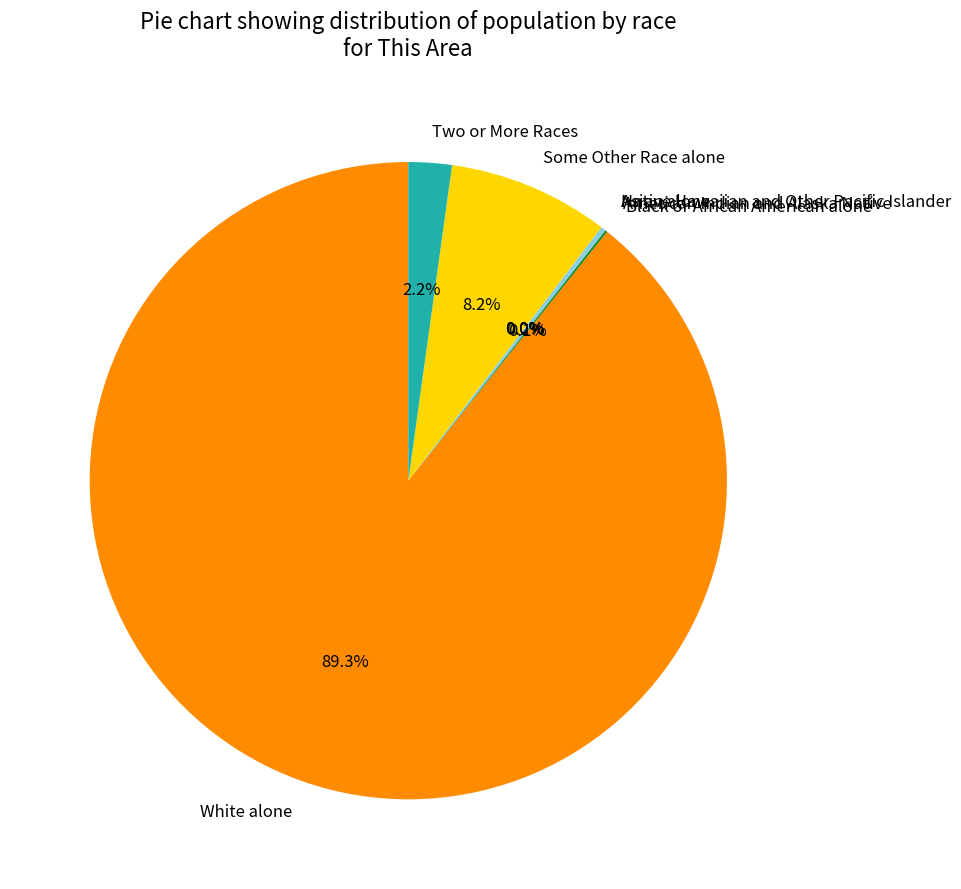

What is the change in value from Black or African American alone to Two or More Races?

+17